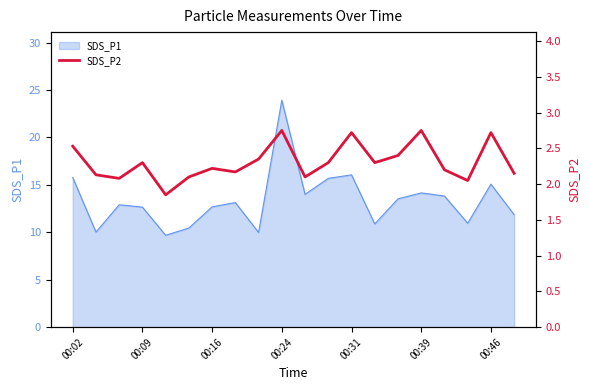

What is the change in value from 00:02 to 16?

-0.3